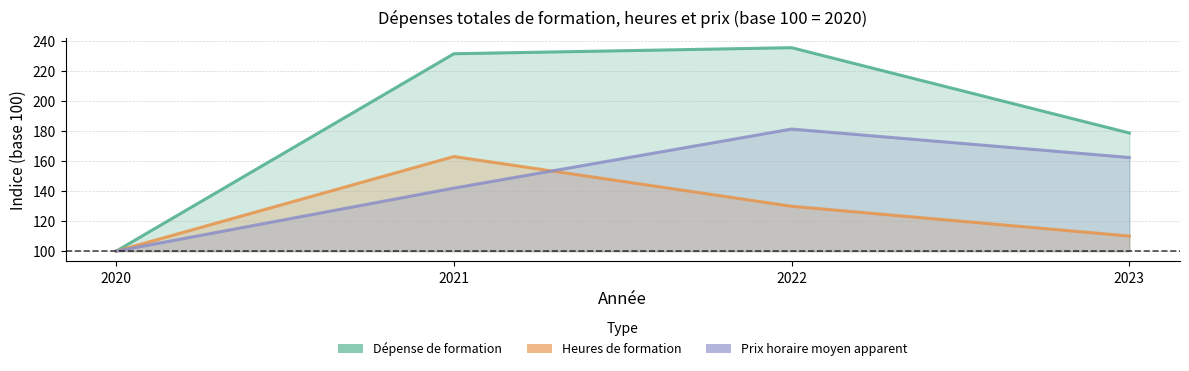

True or false: Prix horaire moyen apparent has a value of 178.7 at 2020.

False